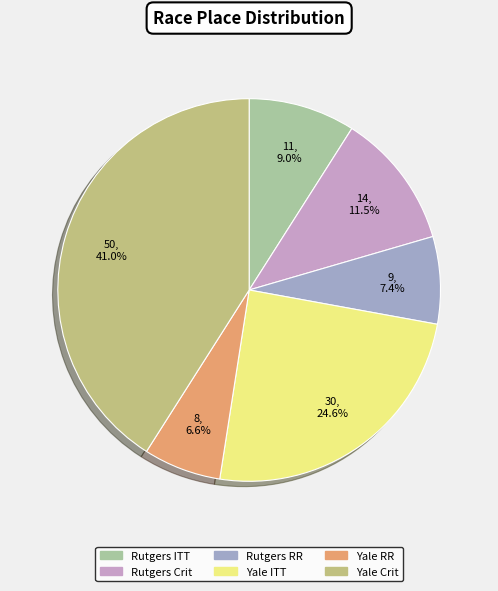

Is there a majority slice in this chart?

No